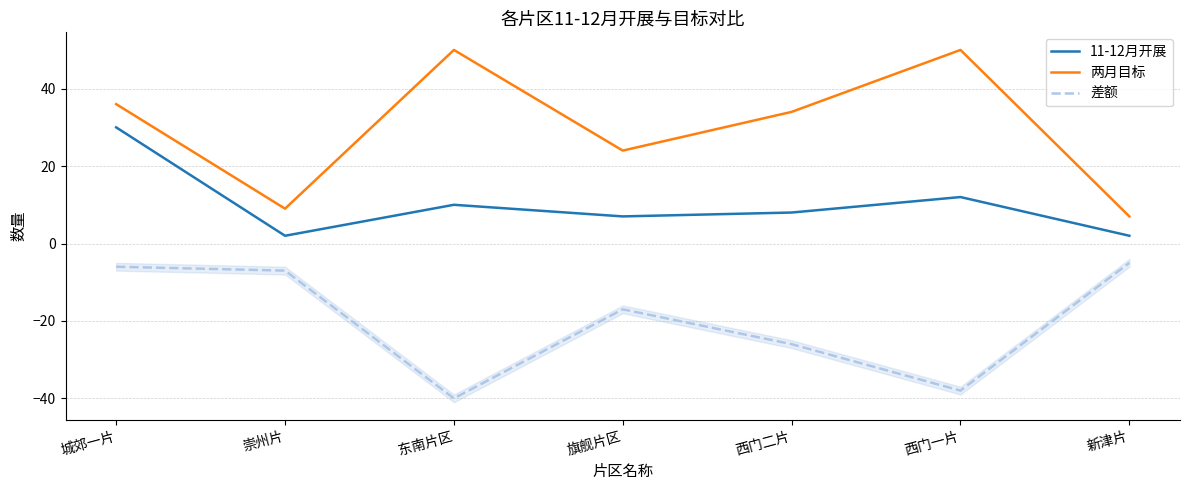

At 城郊一片, list the series in order from largest to smallest.

两月目标, 11-12月开展, 差额